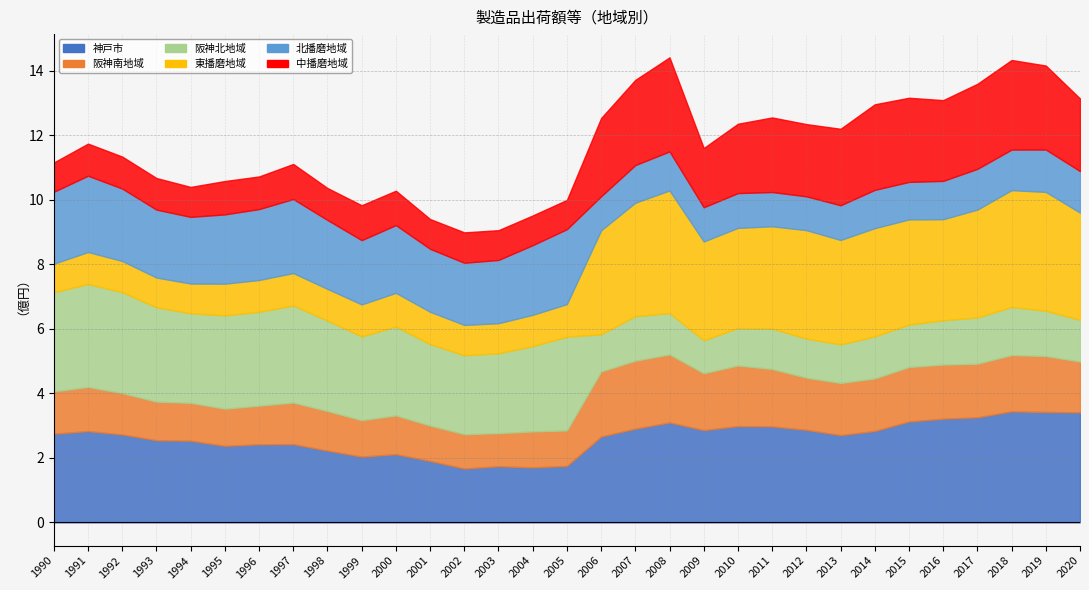

Is the value of 神戸市 at 2013 greater than the value of 北播磨地域 at 2002?

Yes